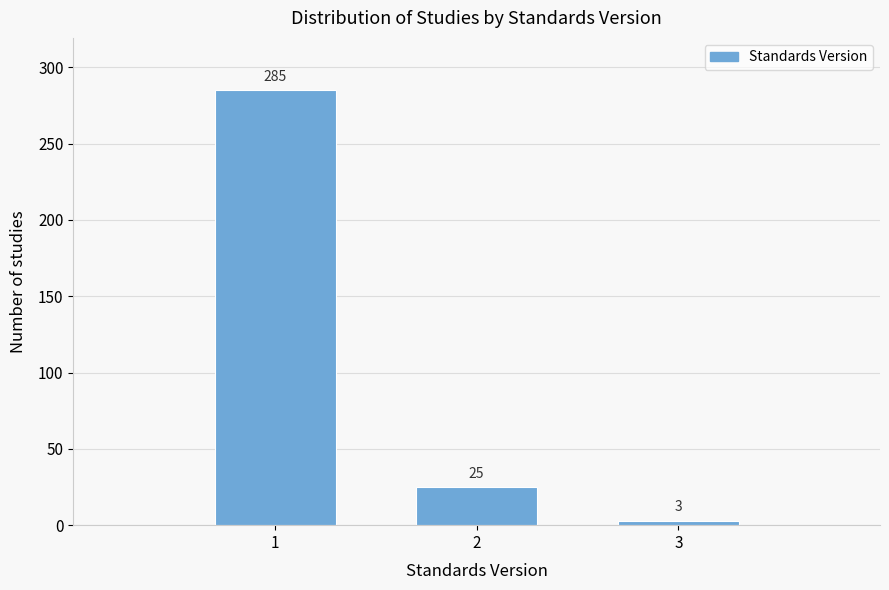

Reading left to right, transcribe all the data shown in this chart.

1=285	2=25	3=3